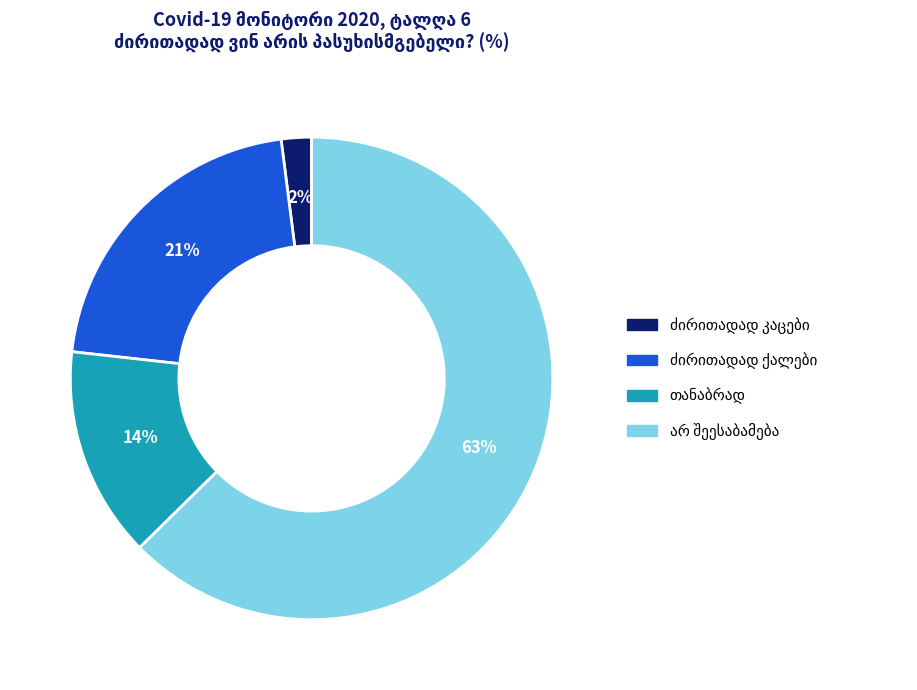

Does any single category account for the majority?

Yes